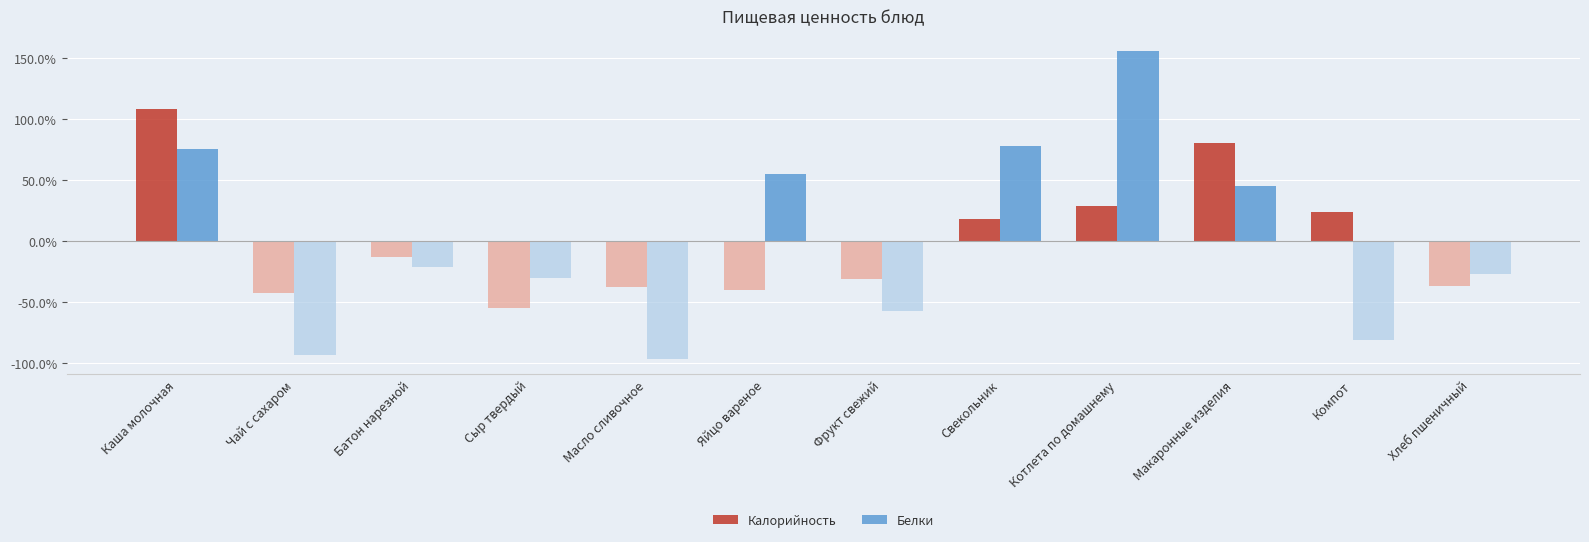

How many bars are there in total?

24